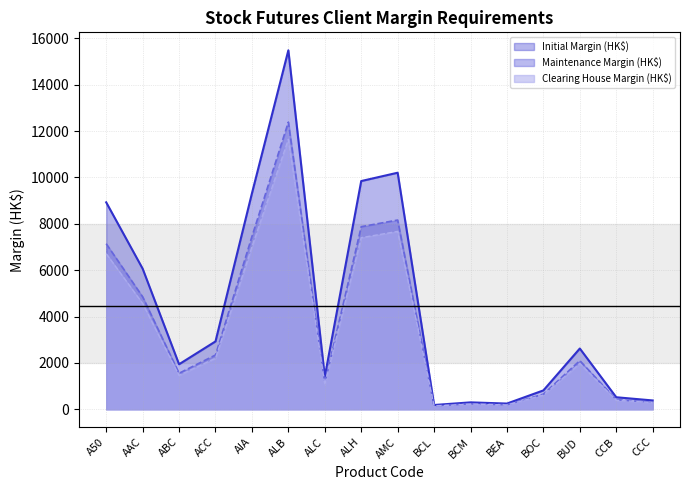

Reading right to left, what are all the values shown in this chart?

Initial Margin (HK$): 380	518	2620	813	246	297	184	10201	9842	1409	15481	9310	2926	1941	6064	8924
Maintenance Margin (HK$): 304	414	2096	650	196	237	147	8160	7873	1127	12384	7448	2340	1552	4851	7139
Clearing House Margin (HK$): 286	390	1970	612	185	224	139	7670	7400	1060	11640	7000	2200	1460	4560	6710